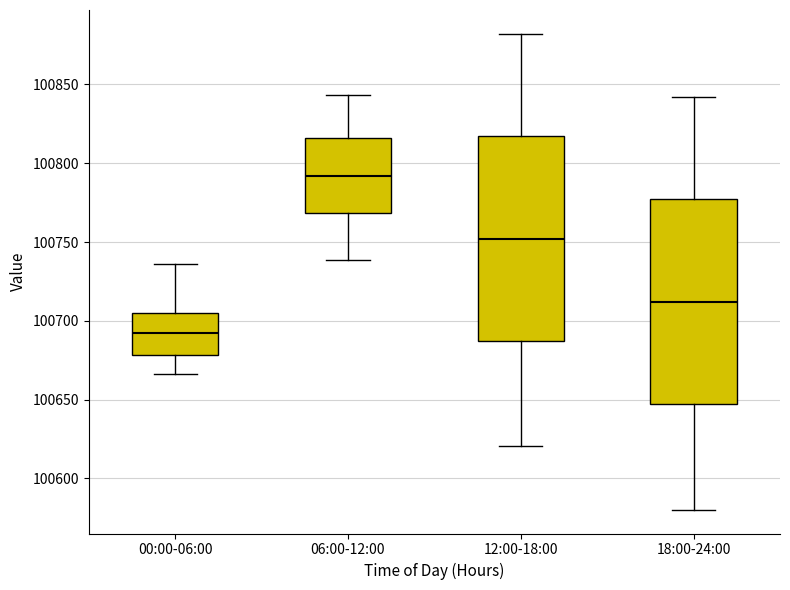

Where does the lower whisker of the box for 00:00-06:00 end on the y-axis? The values are not printed on the chart, so give them approximately, as read against the axis.

100665